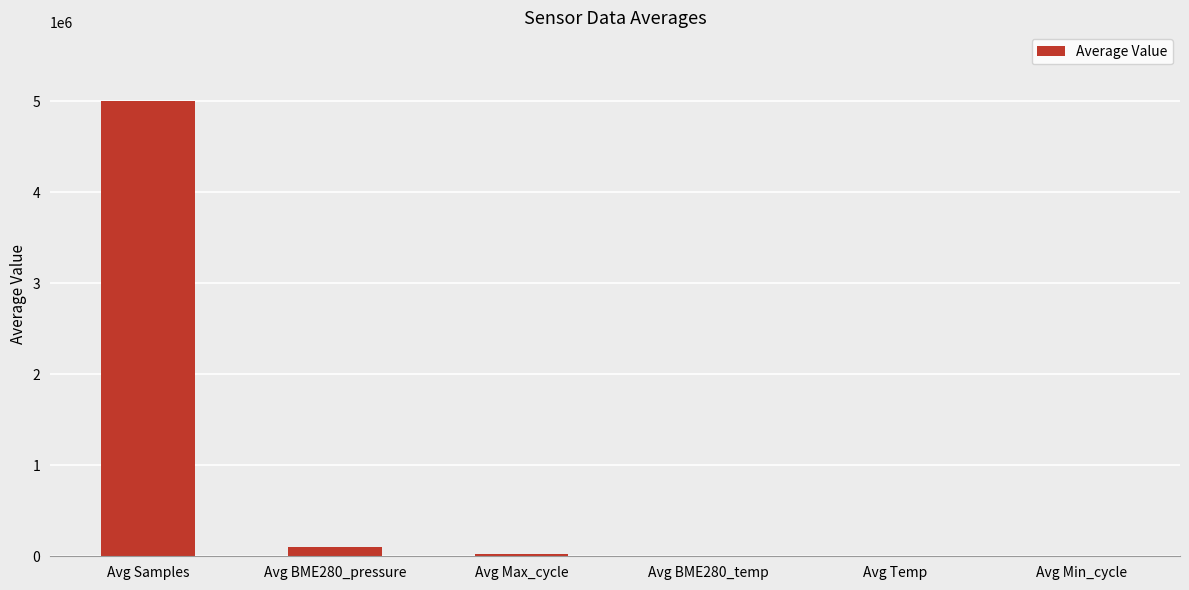

Which category has the highest value across all series?

Avg Samples